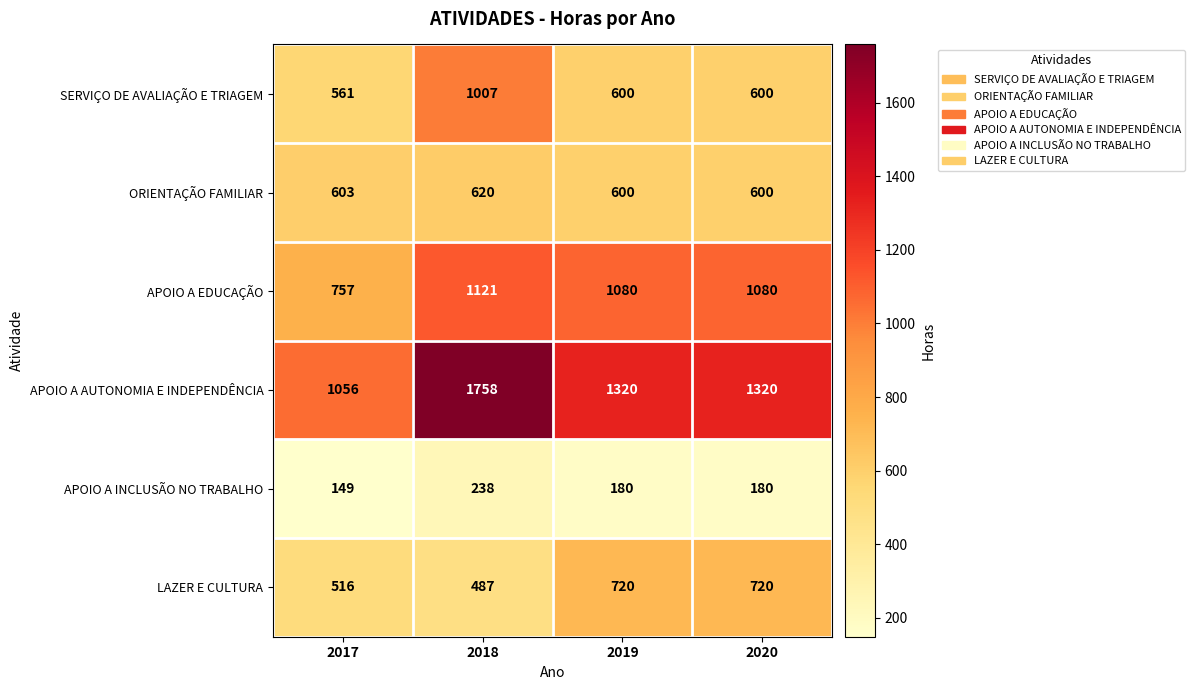

Is the value of LAZER E CULTURA at 2018 greater than the value of ORIENTAÇÃO FAMILIAR at 2018?

No